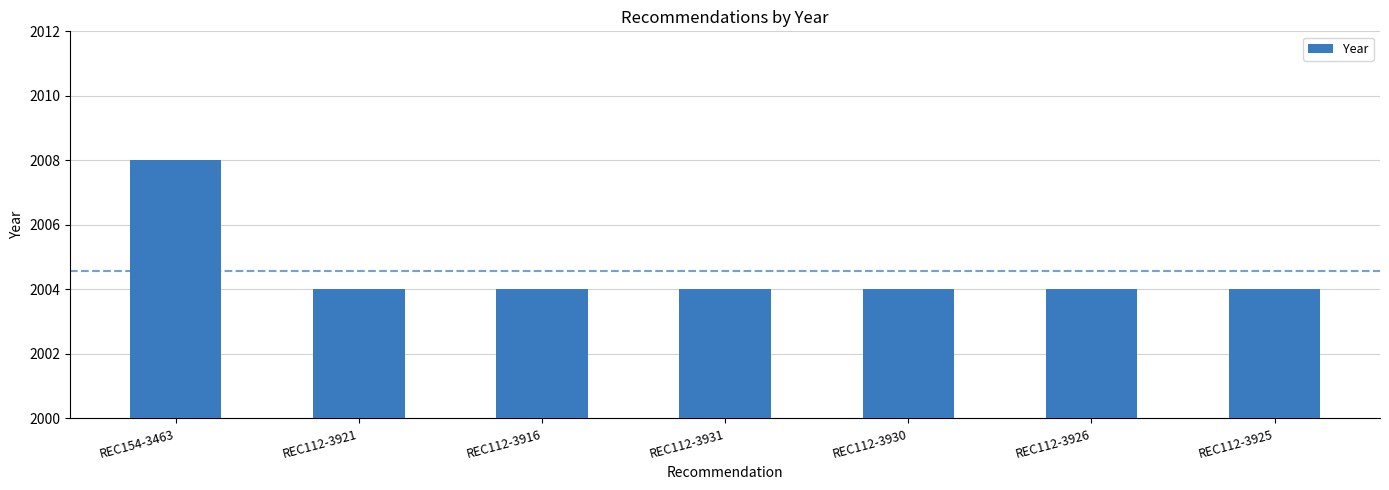

Is it true that the value at REC112-3931 is 3060?

False